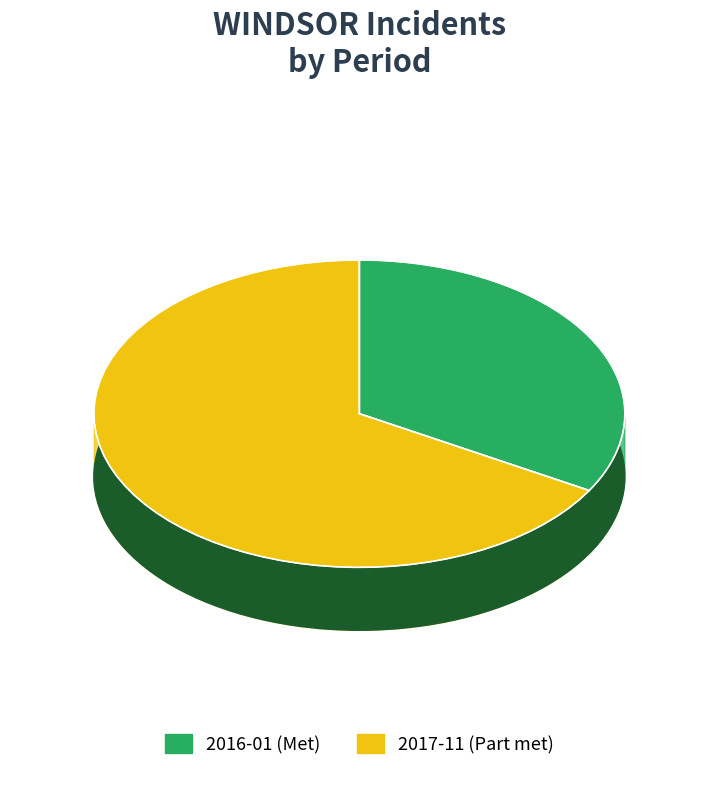

Combined, do 2017-11 and TOTAL= account for over 50%?

Yes